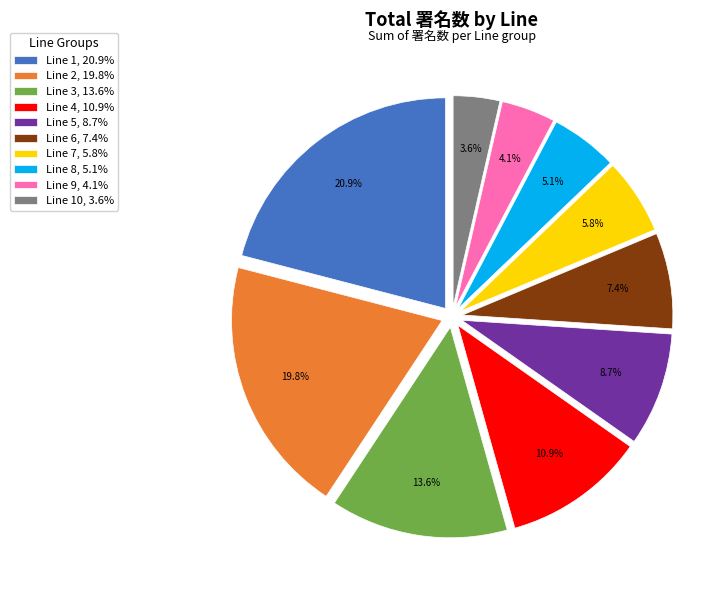

Approximately how many times larger is the value at Line 7, 5.8% compared to Line 4, 10.9%?

0.5